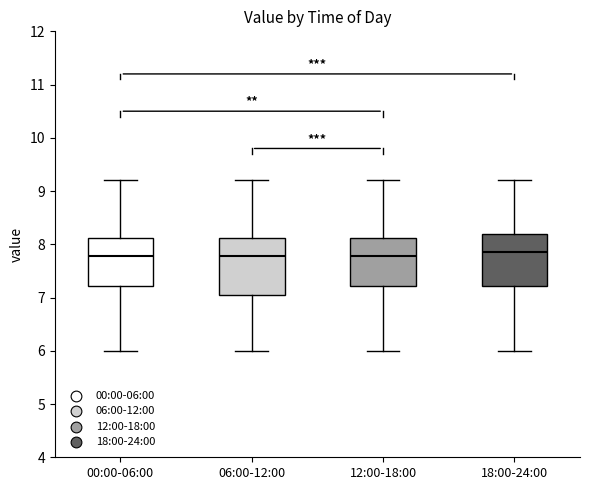

Where does the lower whisker of the box for 18:00-24:00 end on the y-axis? The values are not printed on the chart, so give them approximately, as read against the axis.

6.0